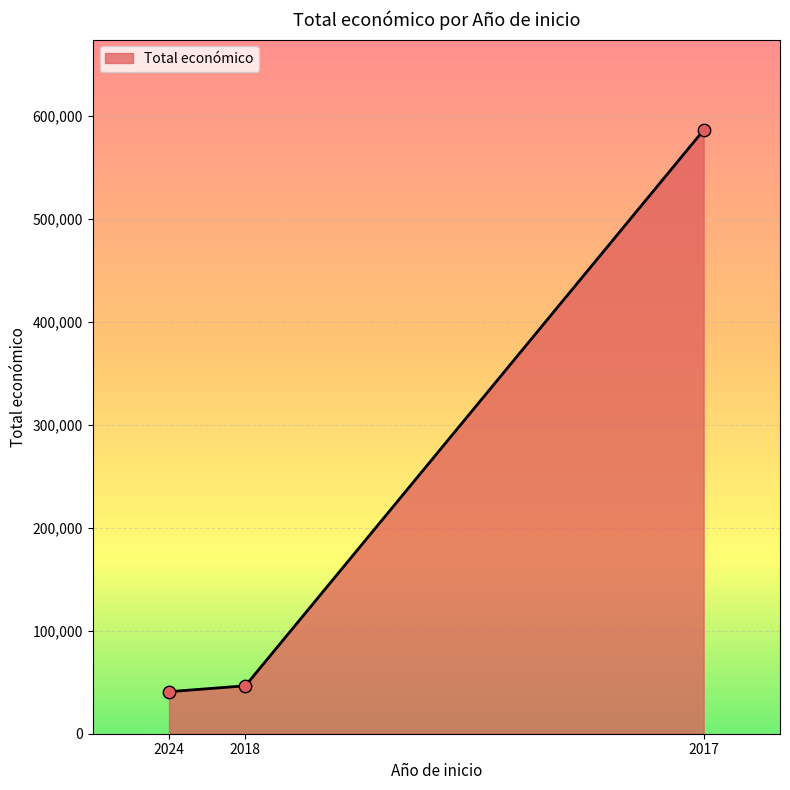

Between 2017 and 2024, which is larger?

2017